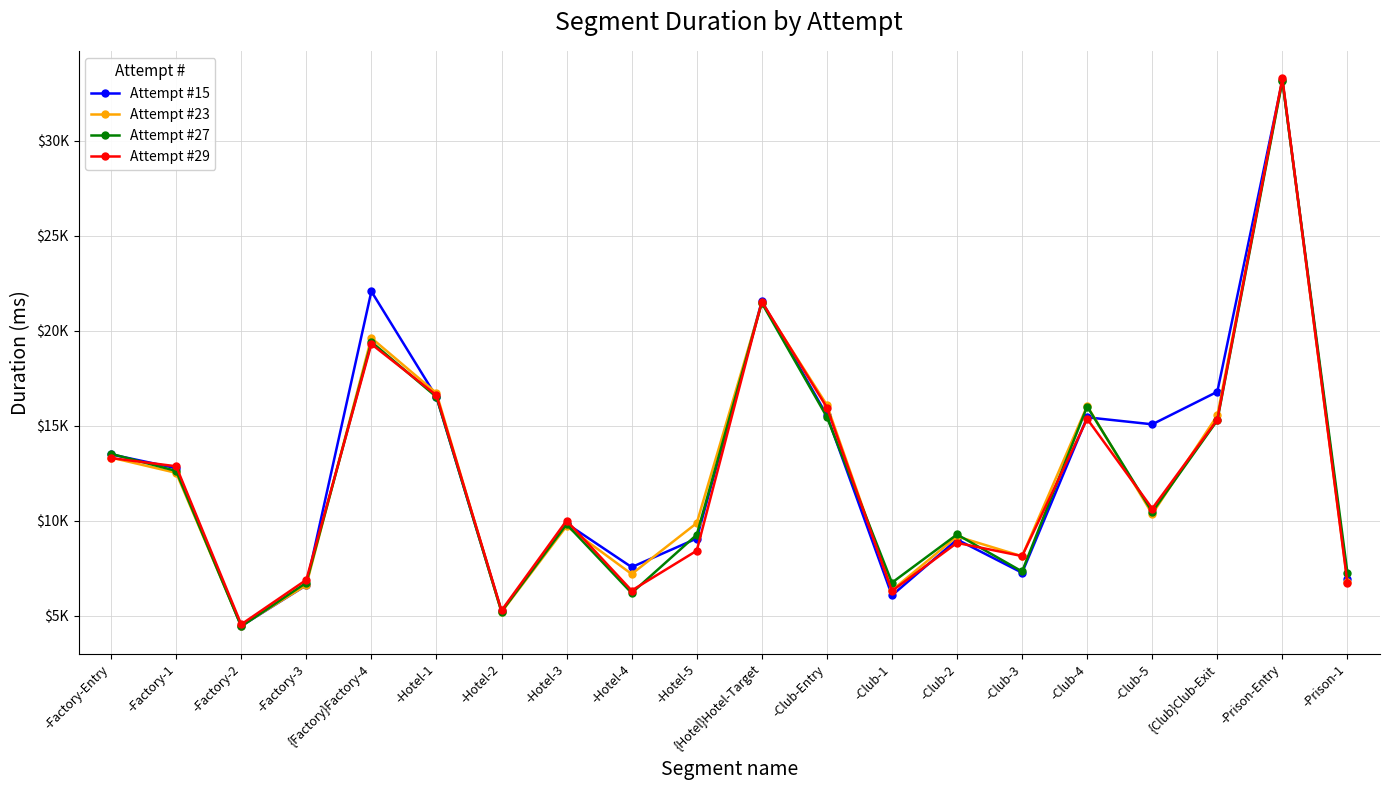

Does the chart have visible grid lines?

Yes